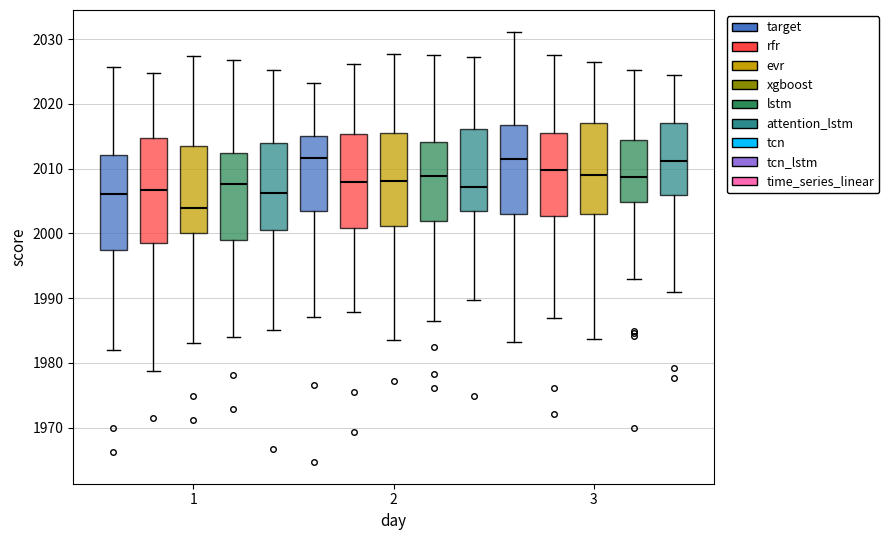

Where is the lower edge of the box for 3 (target) on the y-axis? The values are not printed on the chart, so give them approximately, as read against the axis.

2003